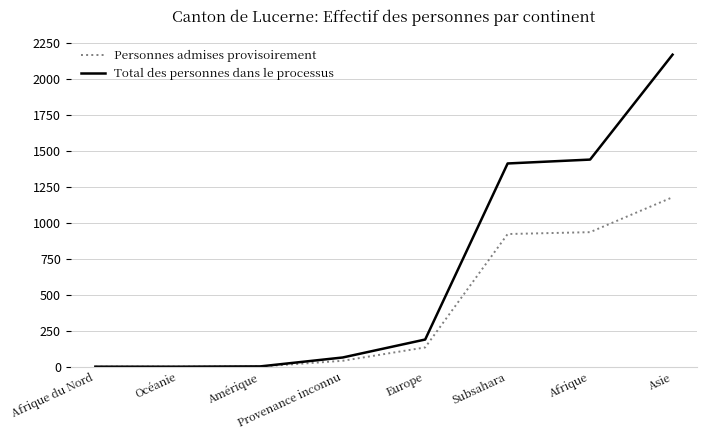

At Europe, list the series in order from largest to smallest.

Total des personnes dans le processus, Personnes admises provisoirement